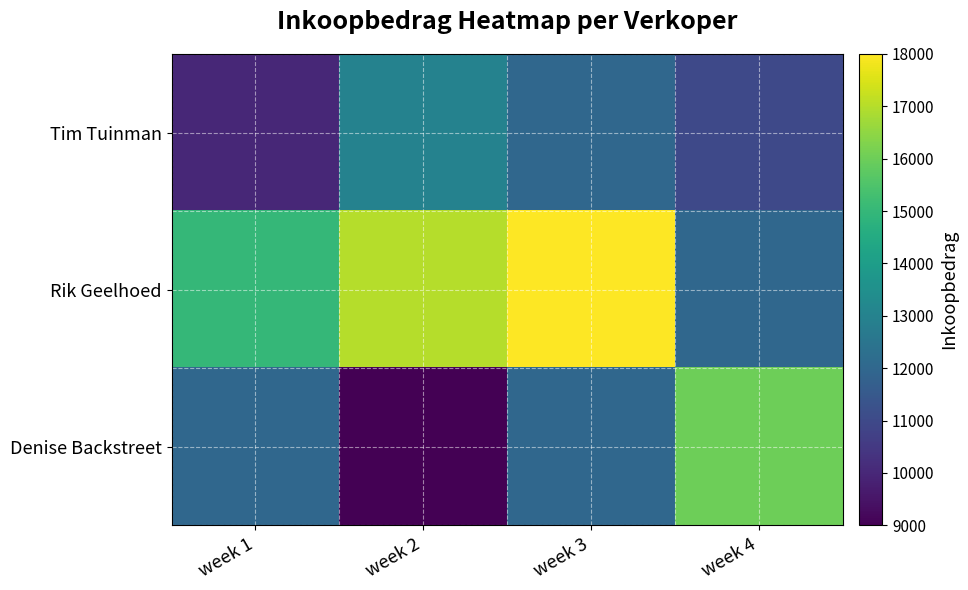

At week 4, list the series in order from smallest to largest.

Tim Tuinman, Rik Geelhoed, Denise Backstreet